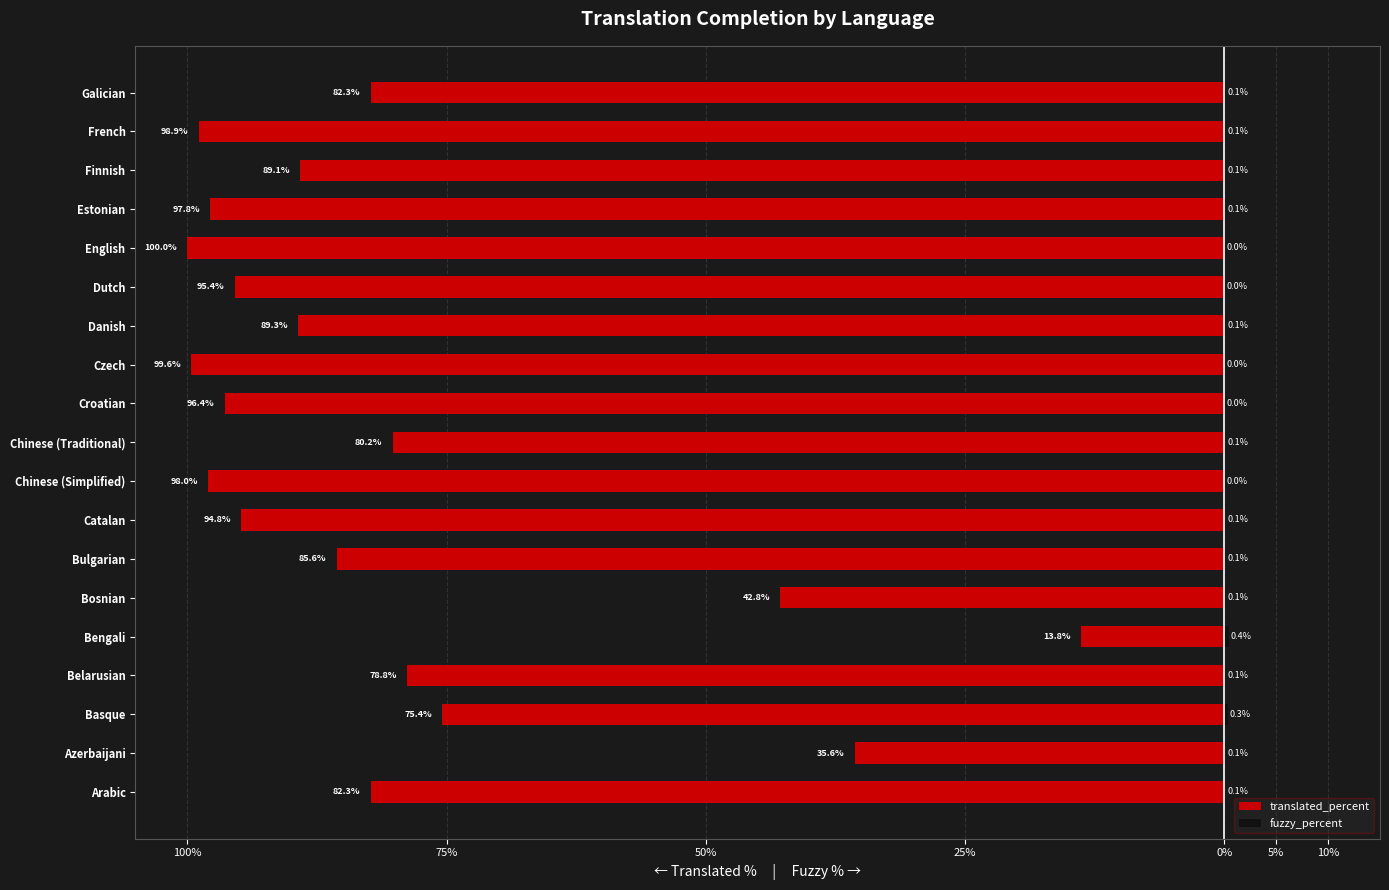

What is the sum of the translated_percent values at Chinese (Traditional) and Czech?

-179.8